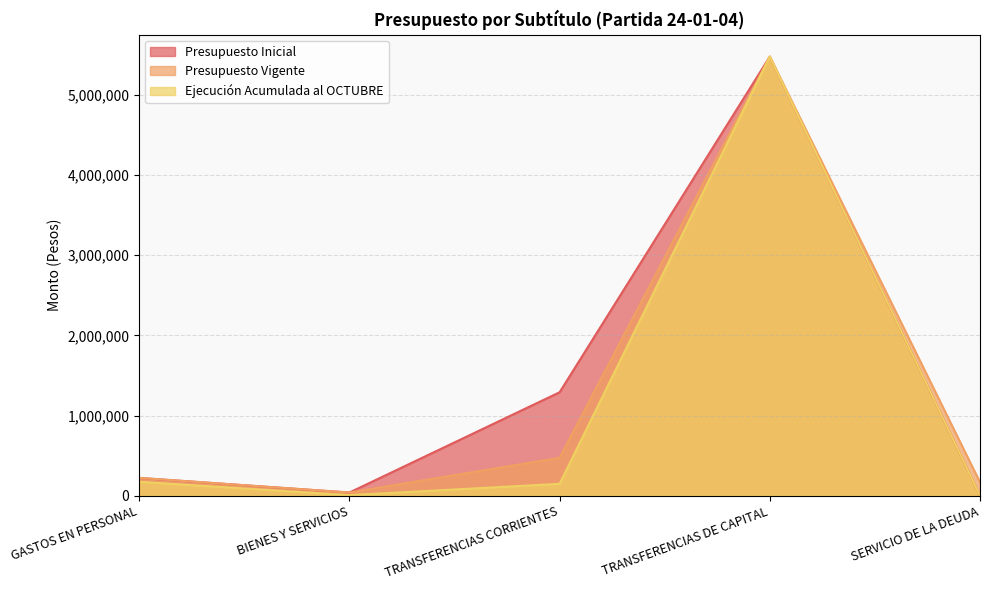

Is the value of Ejecución Acumulada al OCTUBRE at GASTOS EN PERSONAL greater than the value of Presupuesto Vigente at TRANSFERENCIAS CORRIENTES?

No